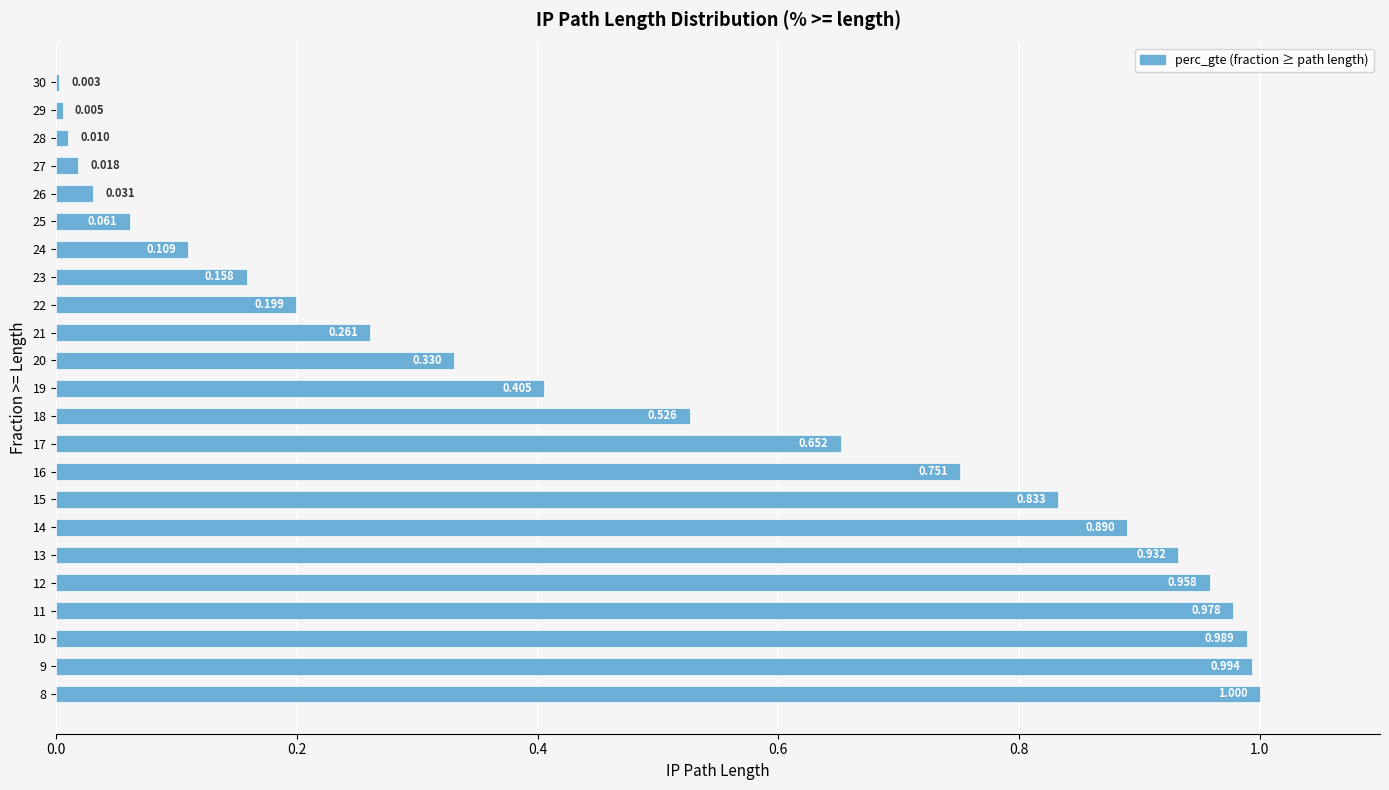

How many data points does each series have?

23